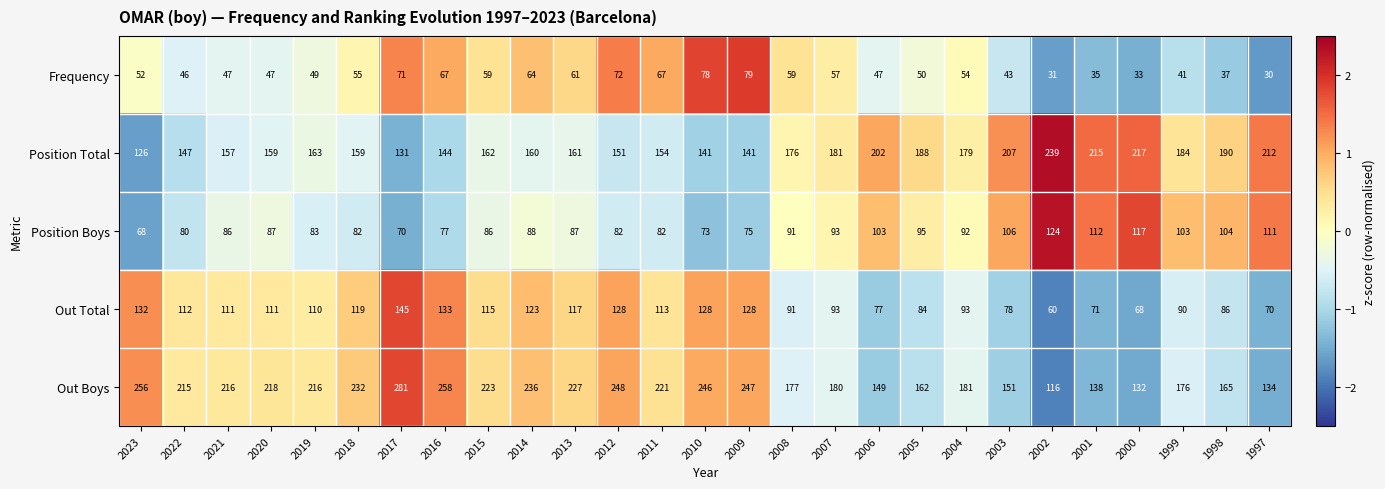

How many series are shown in this chart?

5